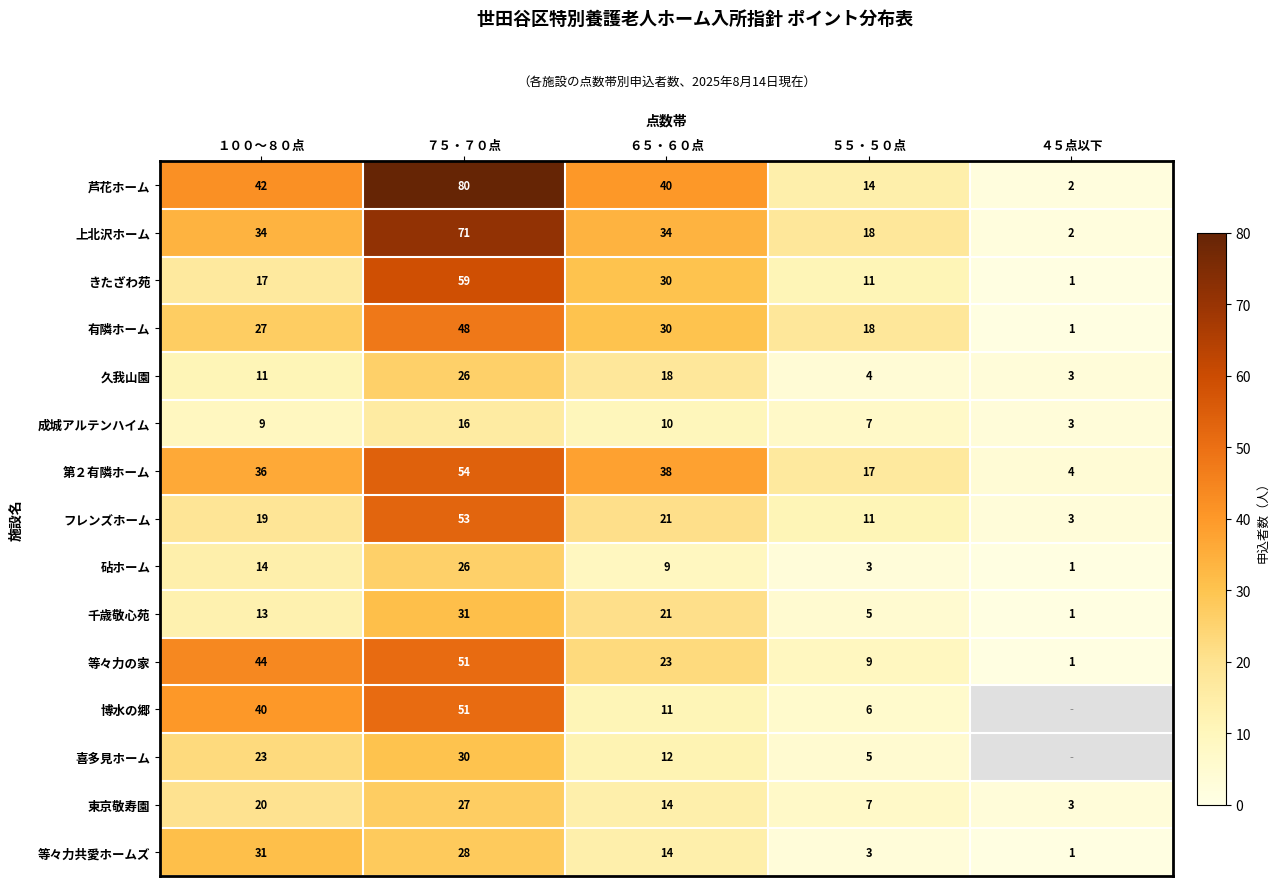

Is the value of 有隣ホーム at ７５・７０点 greater than the value of 芦花ホーム at ７５・７０点?

No